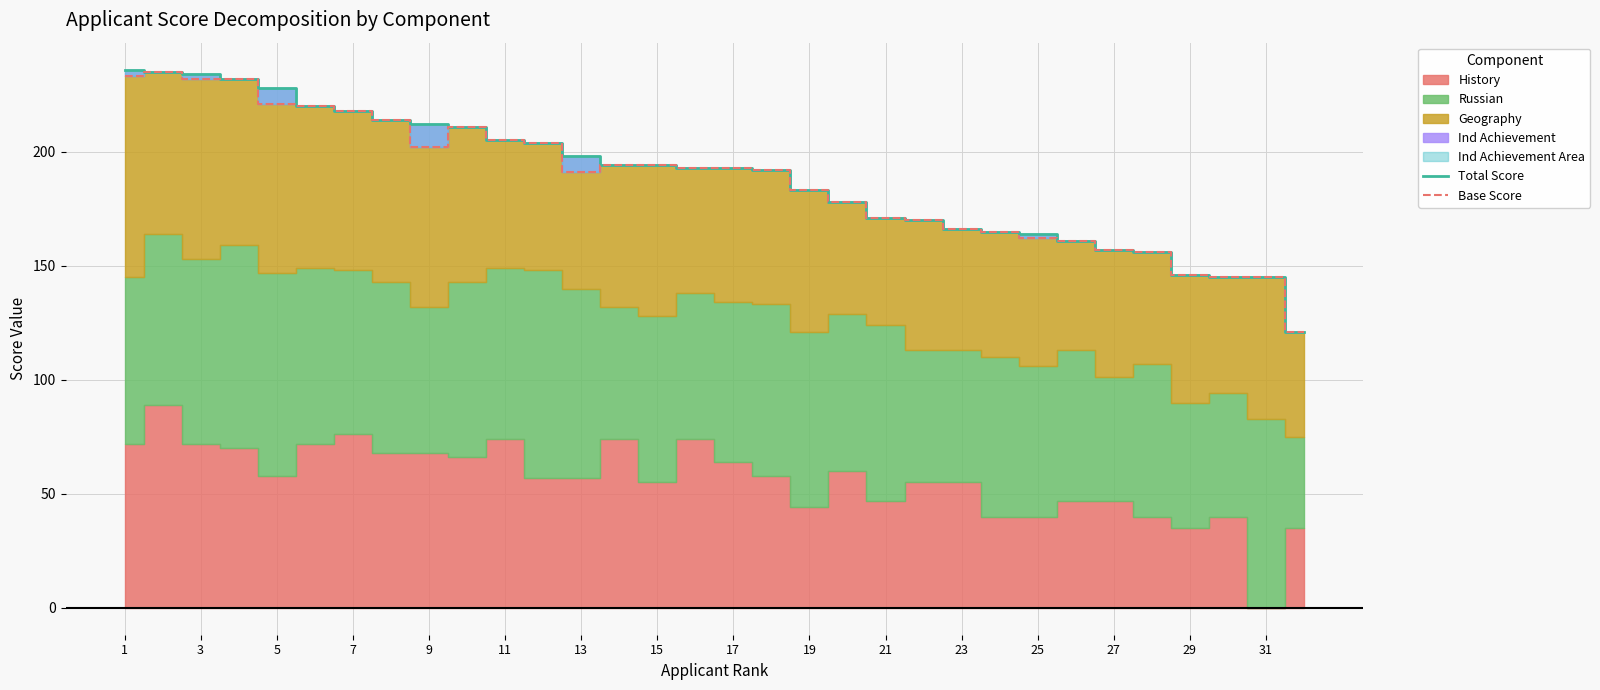

True or false: Total Score and Base Score cross at least once.

False